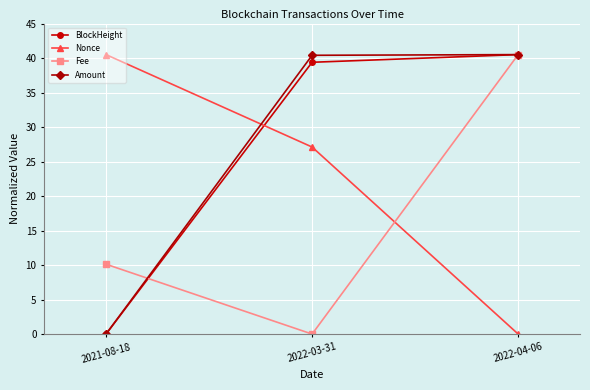

What is the spread (max minus min) of values at 2022-03-31?

40.4